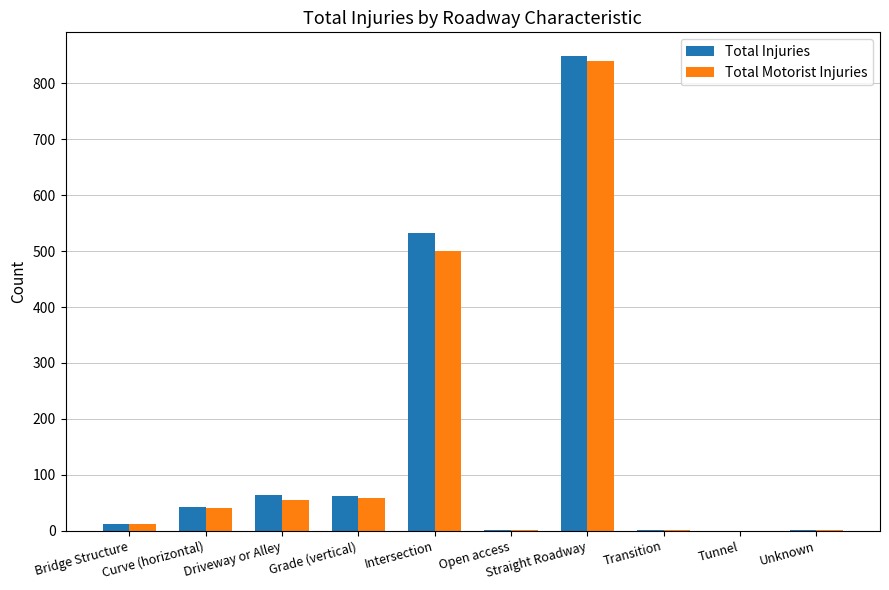

What is the sum of all Total Injuries values?

1565